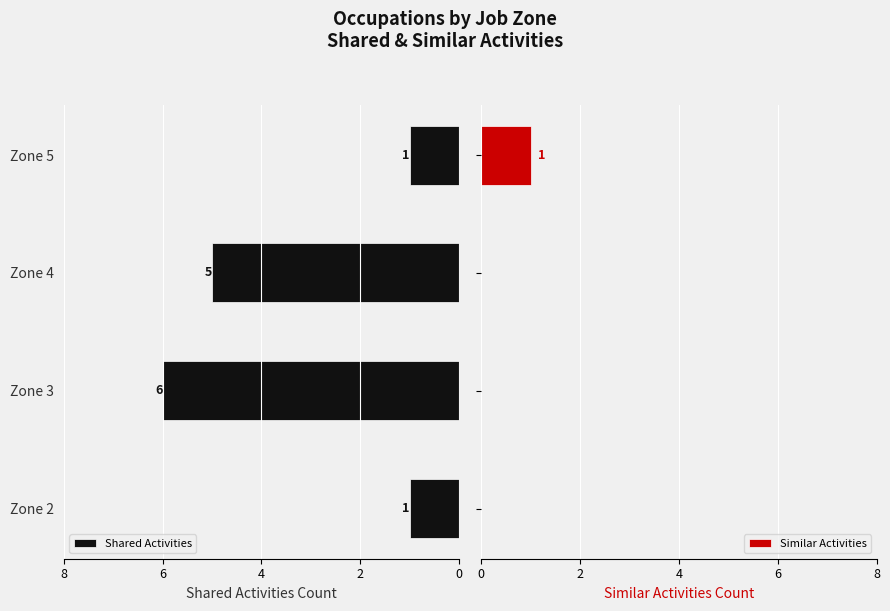

What is the difference between the maximum and second lowest values in the Similar Activities series?

1